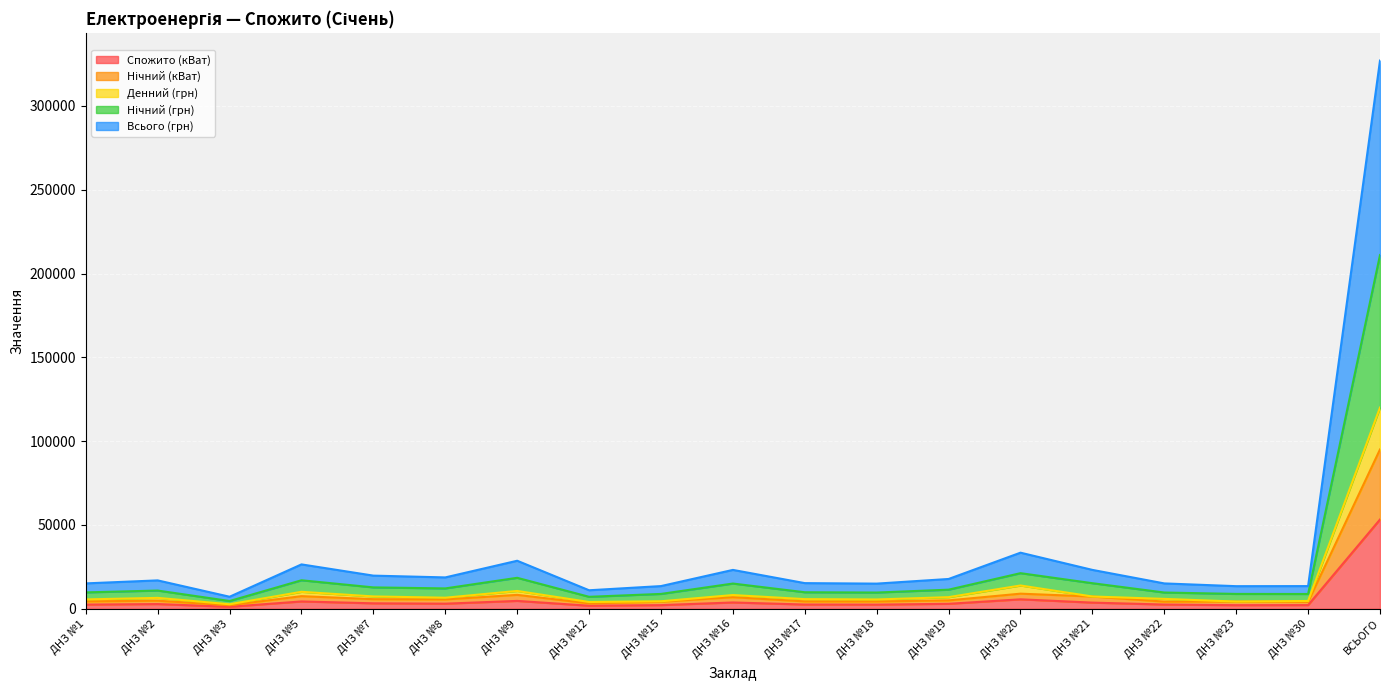

At which category is the sum across all series the highest?

ВСЬОГО